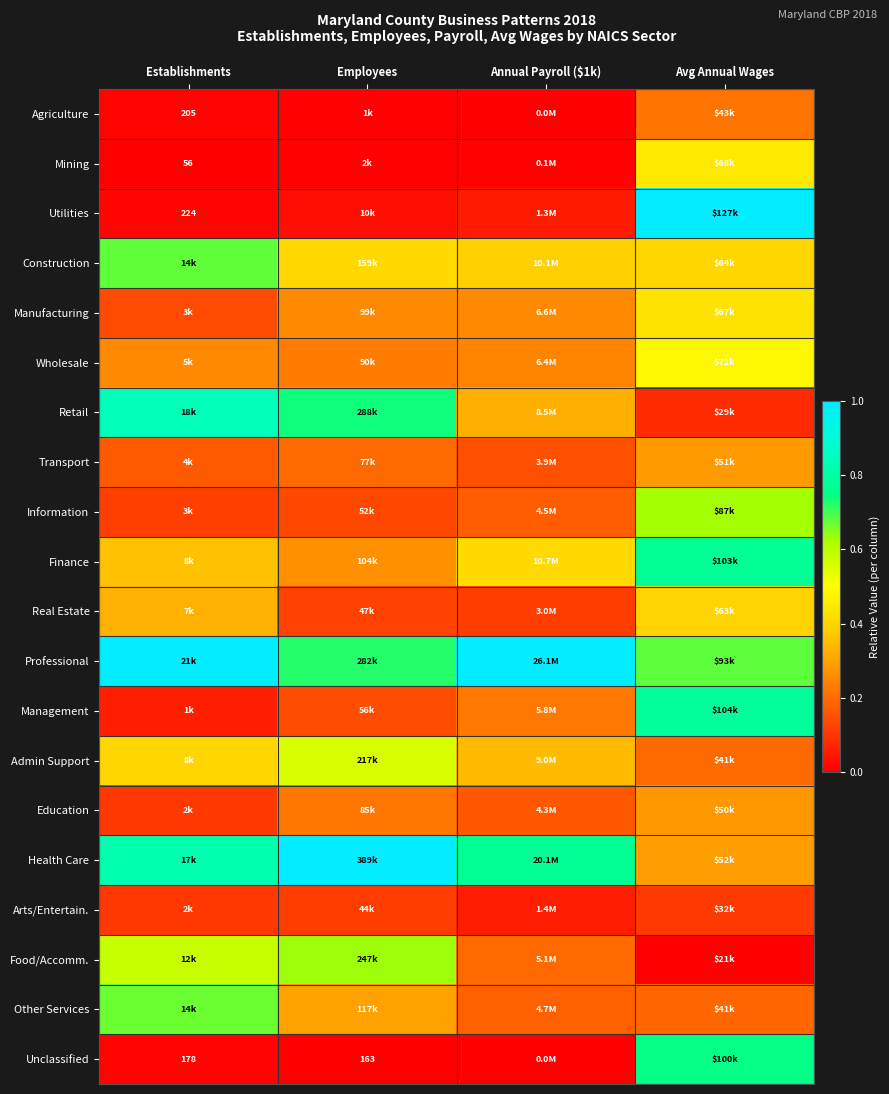

Rank the categories by Manufacturing value from lowest to highest.

Establishments, Annual Payroll ($1k), Employees, Avg Annual Wages